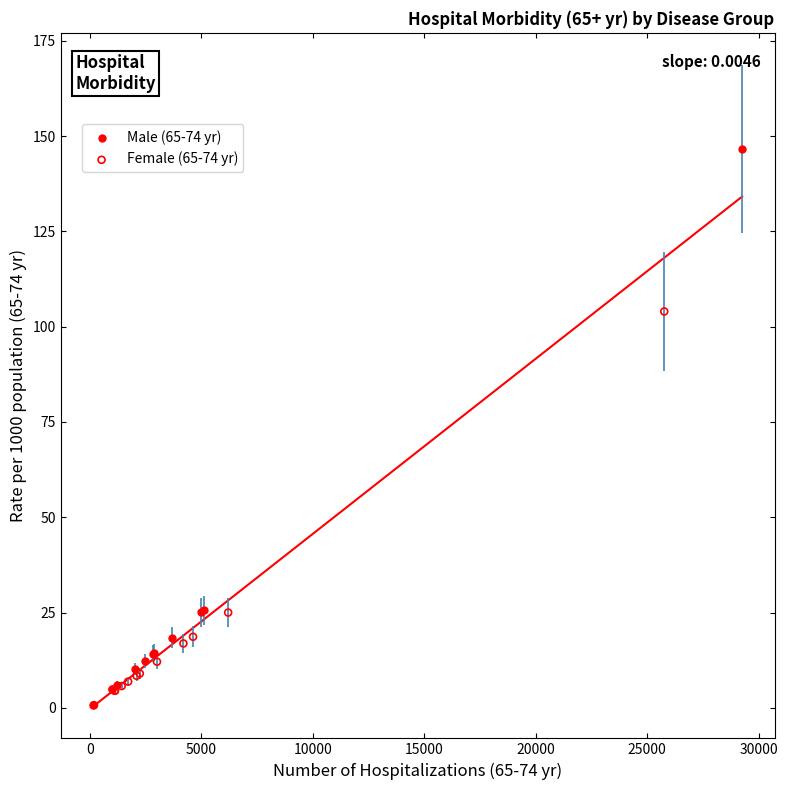

Which series reaches the maximum Y coordinate?

Male (65-74 yr)